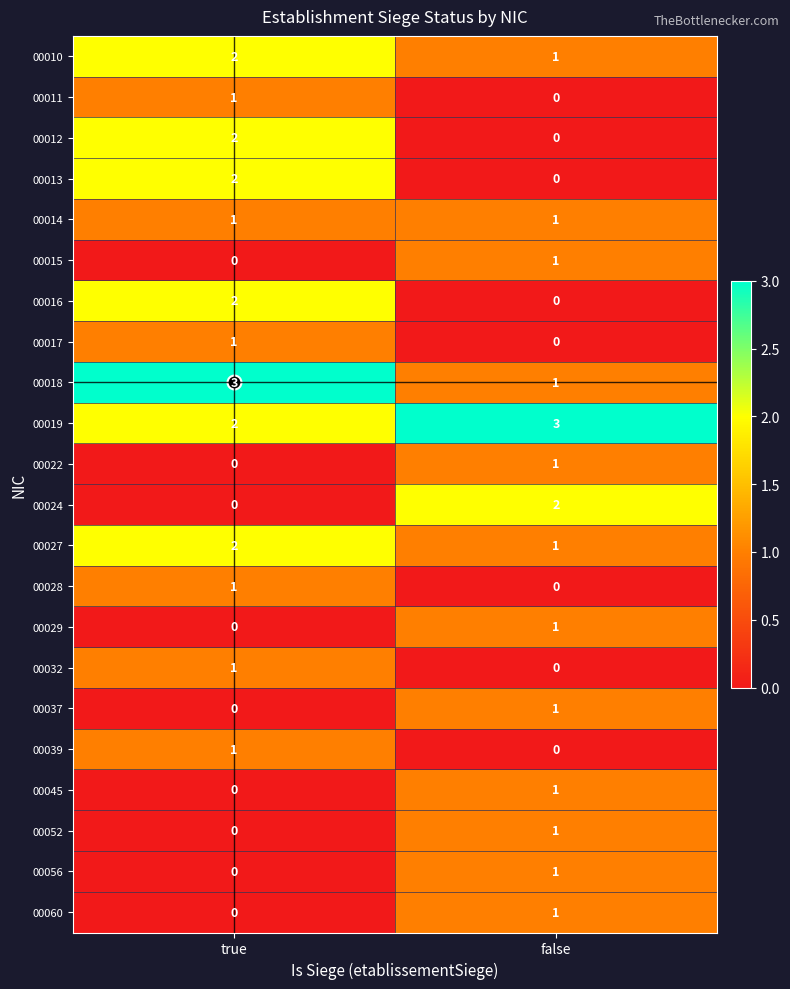

How many series are shown in this chart?

22